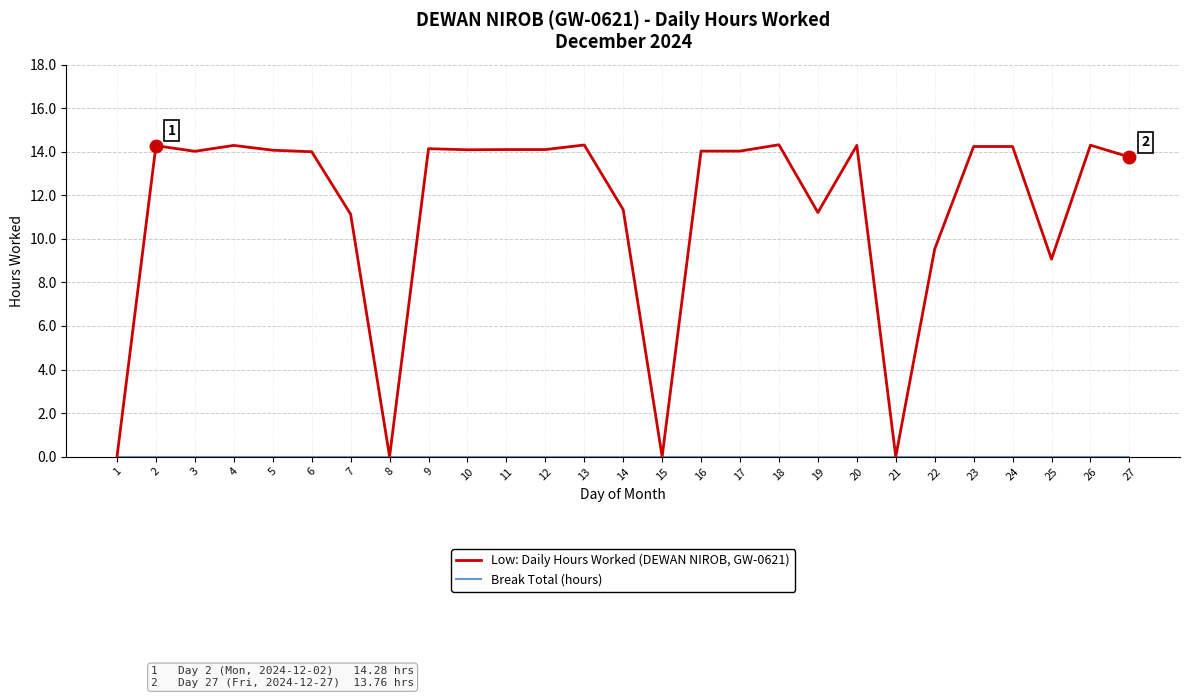

At which label is Low: Daily Hours Worked (DEWAN NIROB, GW-0621) closest to 7?

25